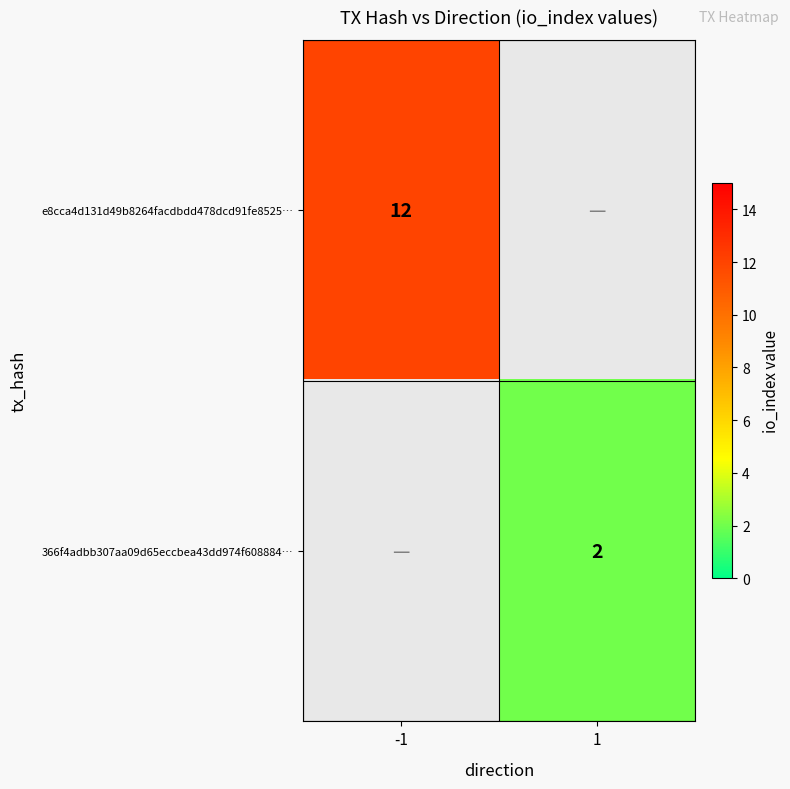

The e8cca4d131d49b8264facdbdd478dcd91fe8525… series shows 8 at -1. True or false?

False